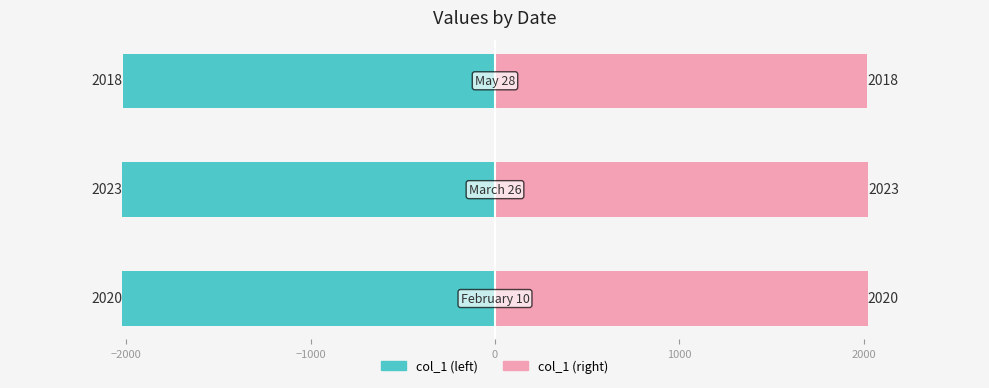

The value of col_1 (right) at −2000 is 843. True or false?

False